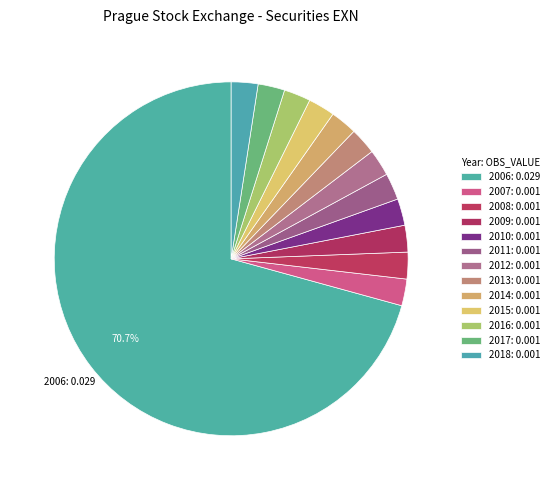

To the nearest percent, what is the average slice percentage?

8%